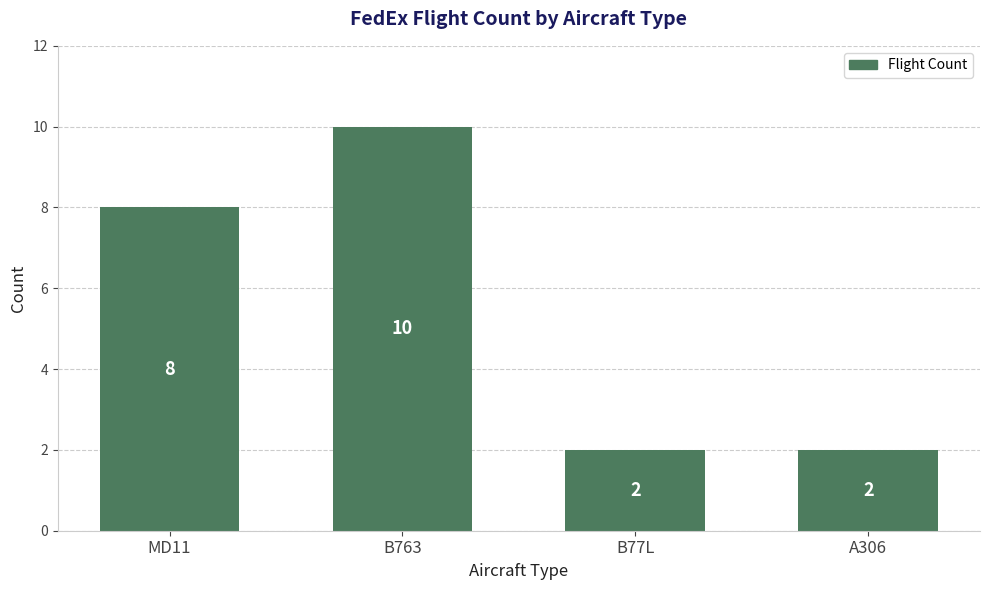

Is it true that the value at MD11 is 13?

False